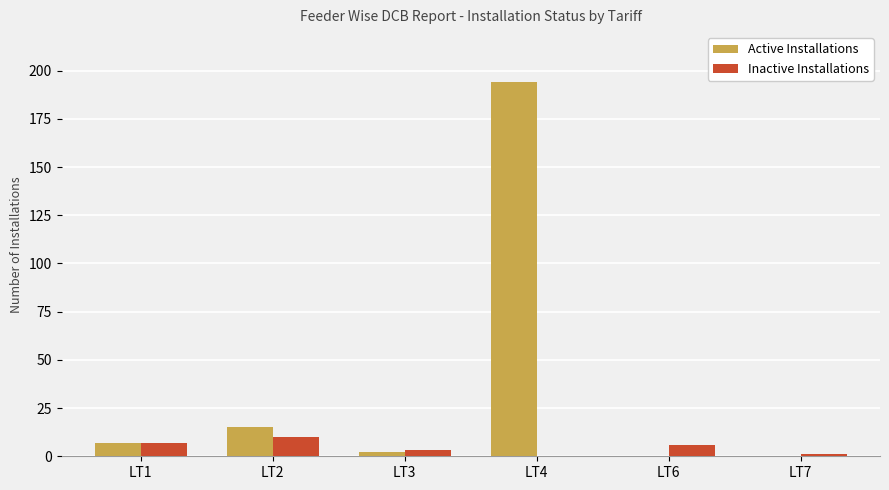

Which category has the highest value across all series?

LT4